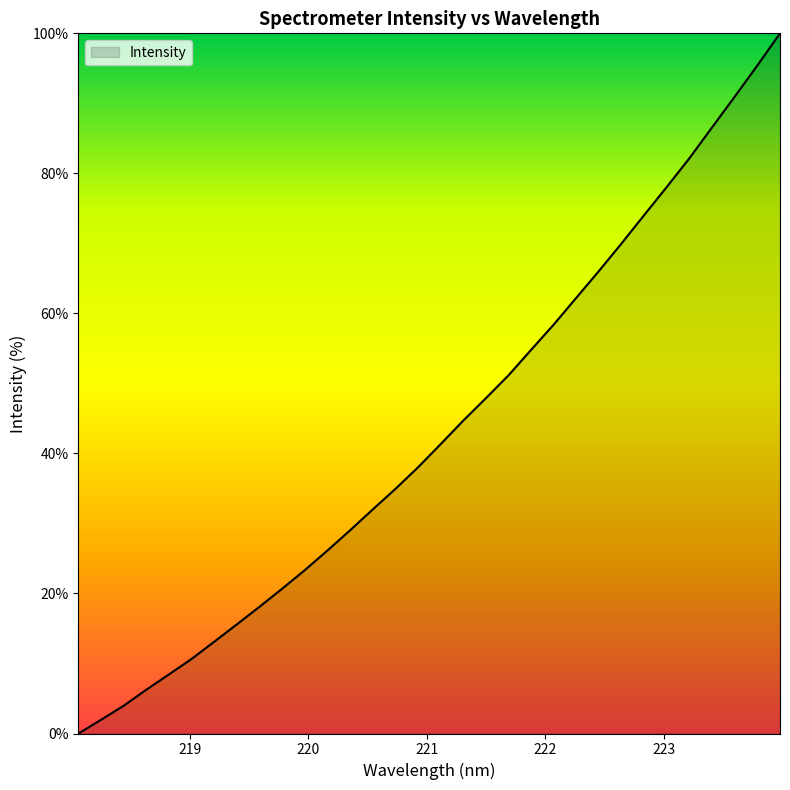

What is the difference between the maximum and minimum values?

100.0